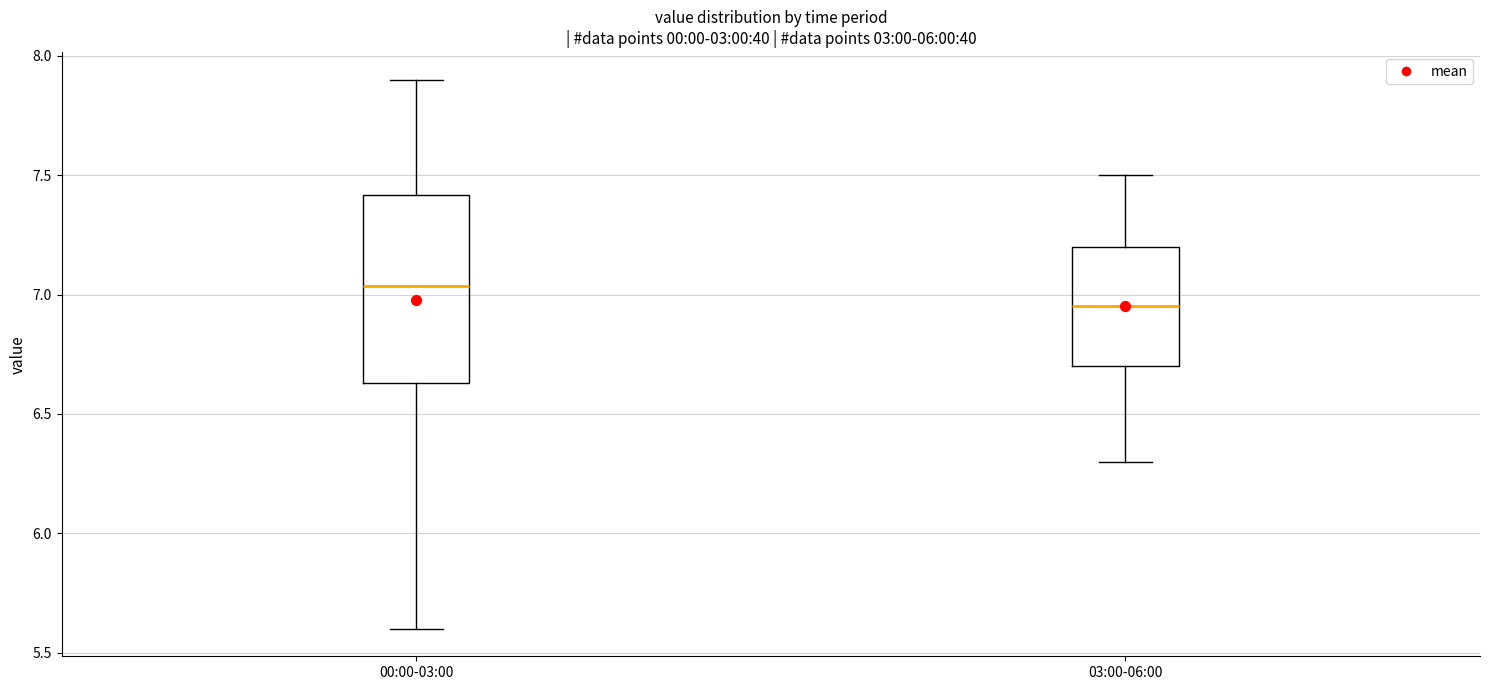

Comparing the boxes themselves (not the whiskers), which one is the tallest?

00:00-03:00